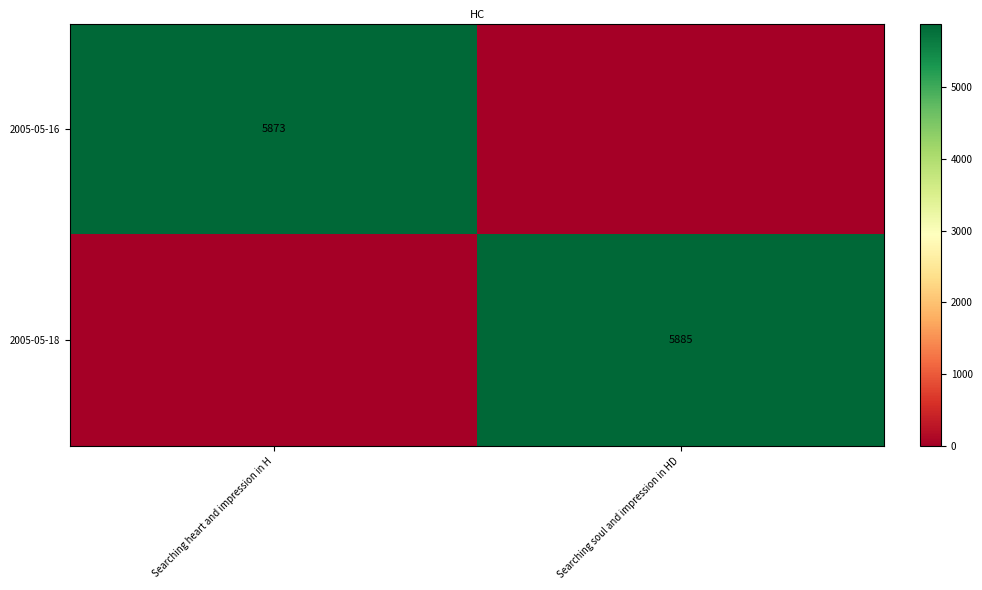

The value of 2005-05-16 at Searching heart and impression in H is 3349. True or false?

False